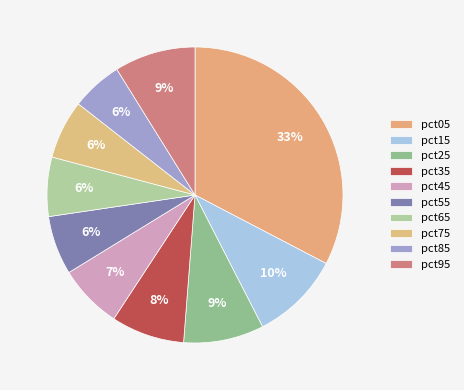

Count the number of slices in the pie.

10